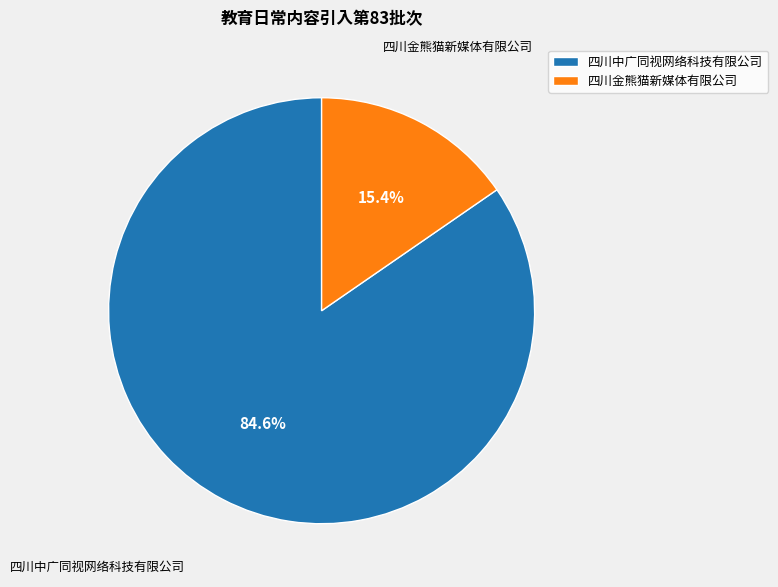

What is the smallest slice in the pie chart?

四川金熊猫新媒体有限公司